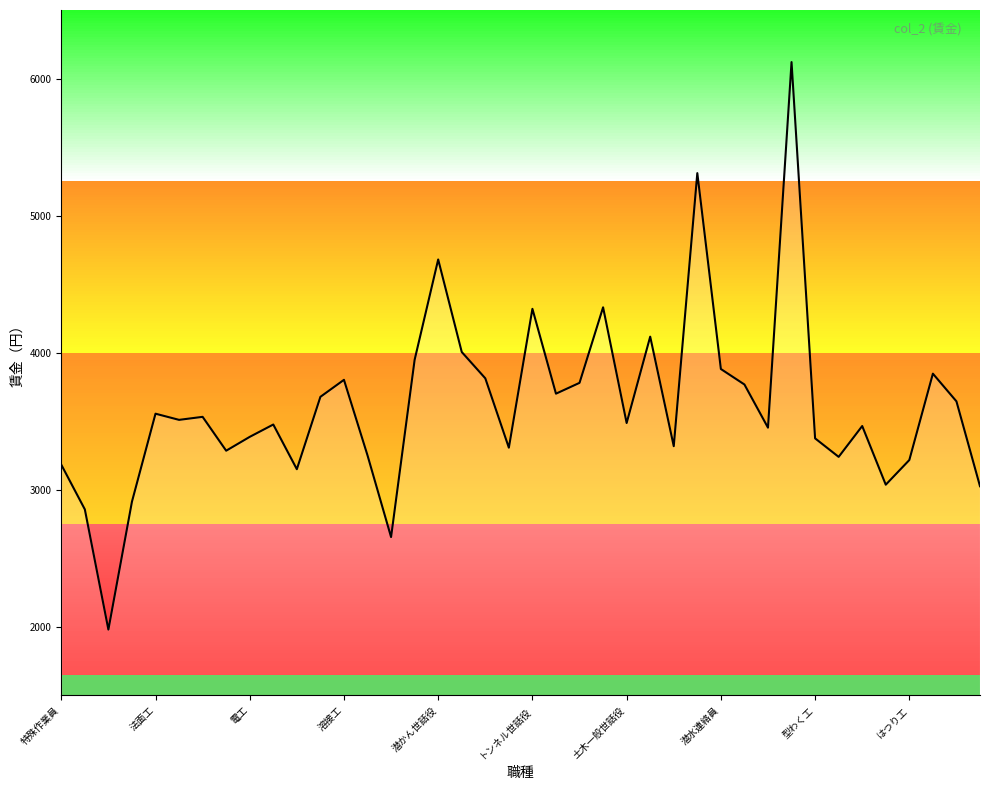

True or false: the data has more than 2 interior local peaks.

True